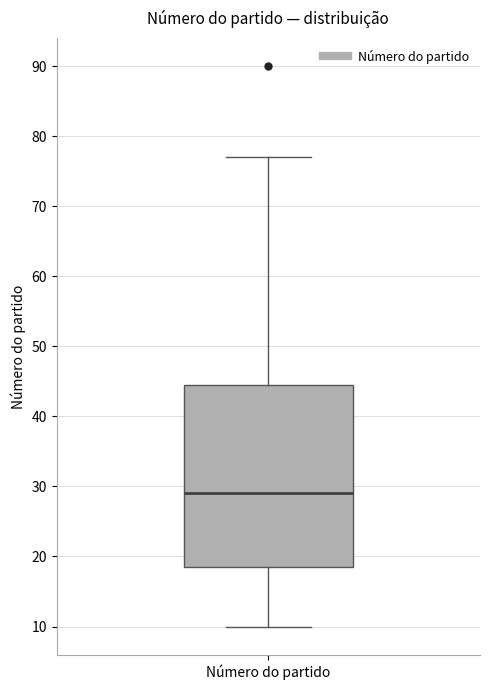

Transcribe this box plot: give where the median line is, the range the box spans, and where the two whiskers end, as read against the y-axis. The values are not printed on the chart, so give them approximately, as read against the axis.

median 29, box 19 to 45, whiskers 10 to 77